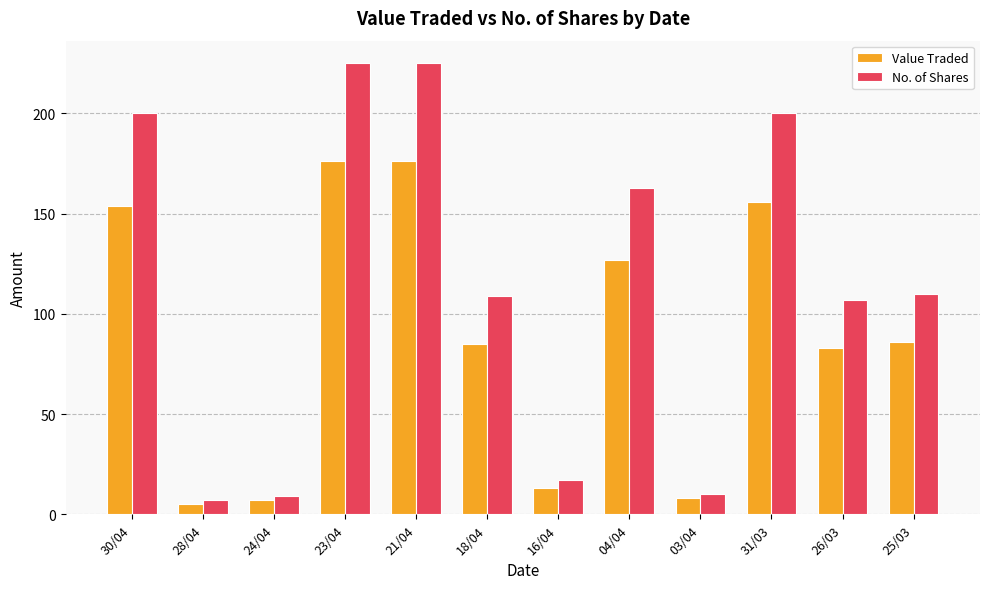

How many groups of bars are there?

12